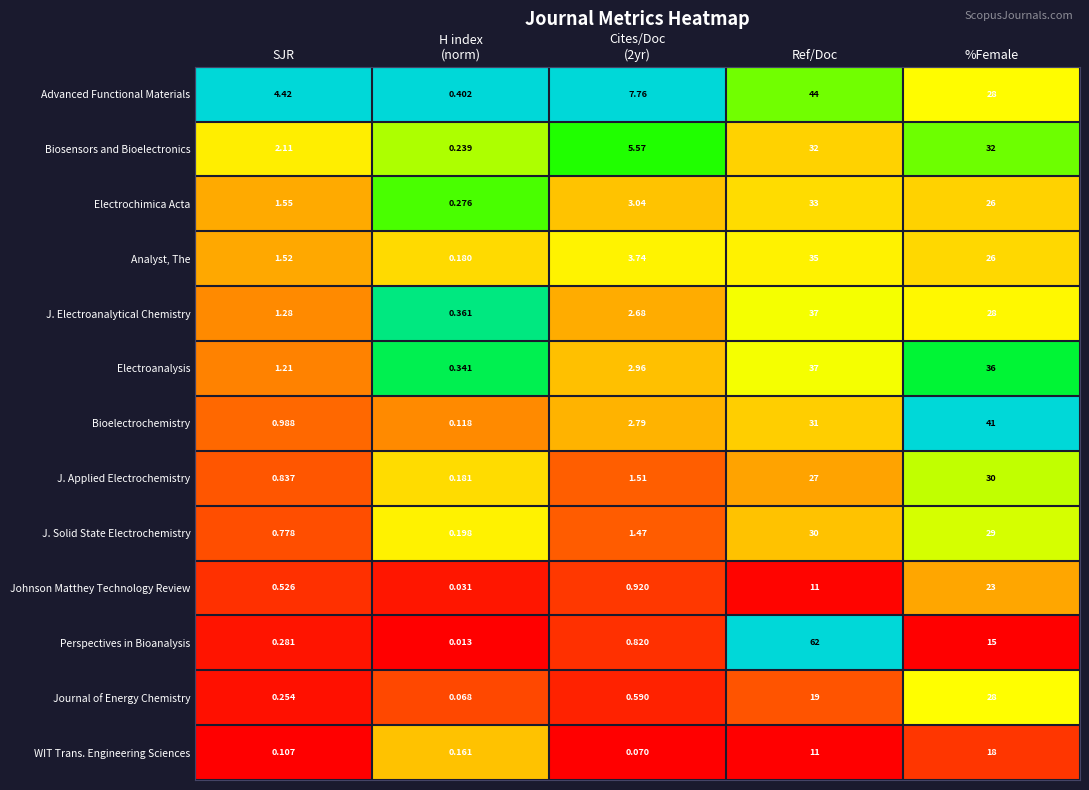

Which series has the widest spread of values?

Perspectives in Bioanalysis